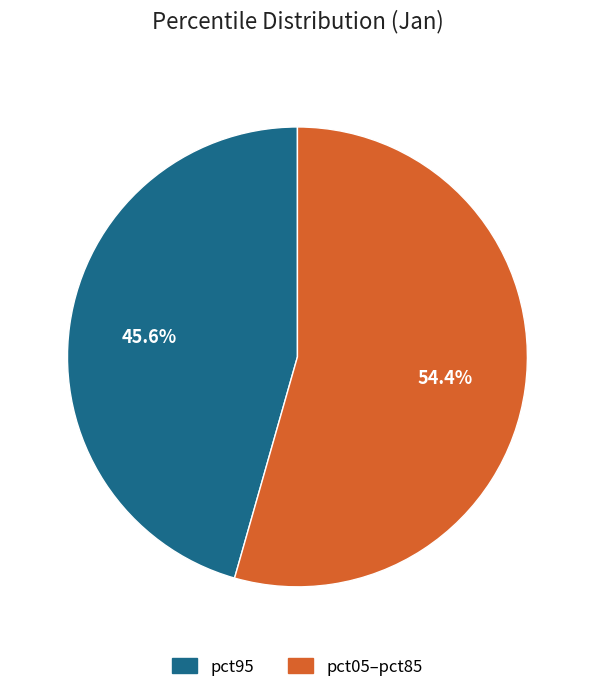

Is there a majority slice in this chart?

Yes